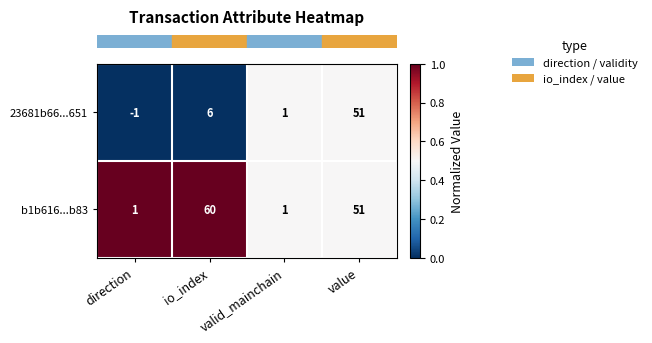

What is the total value across all series at direction?

0